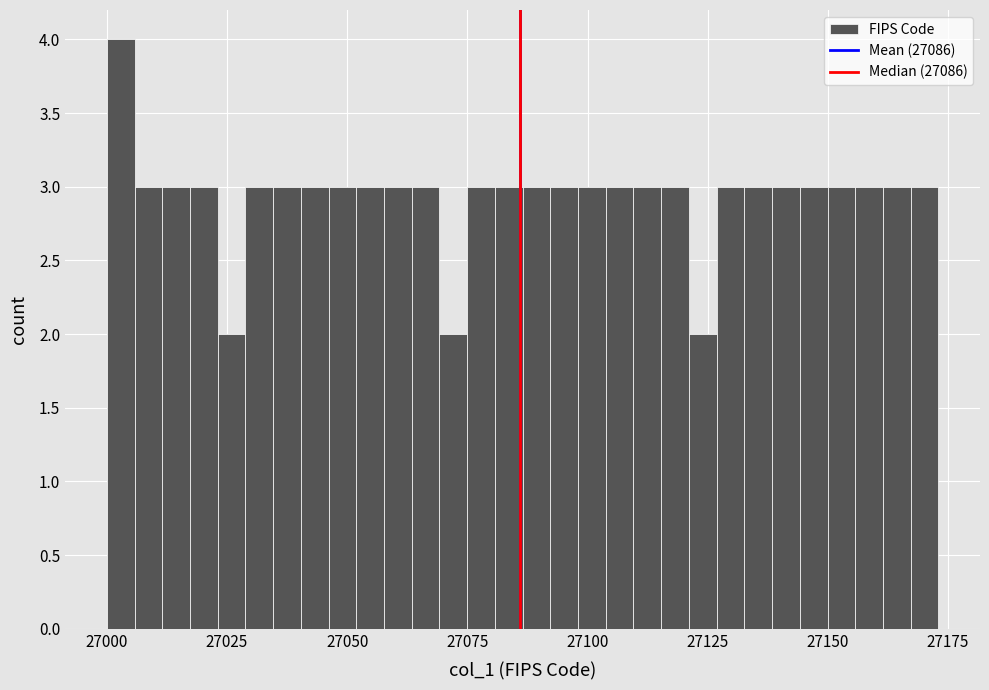

Read against the x-axis, roughly where is the centre of the tallest bar?

27005